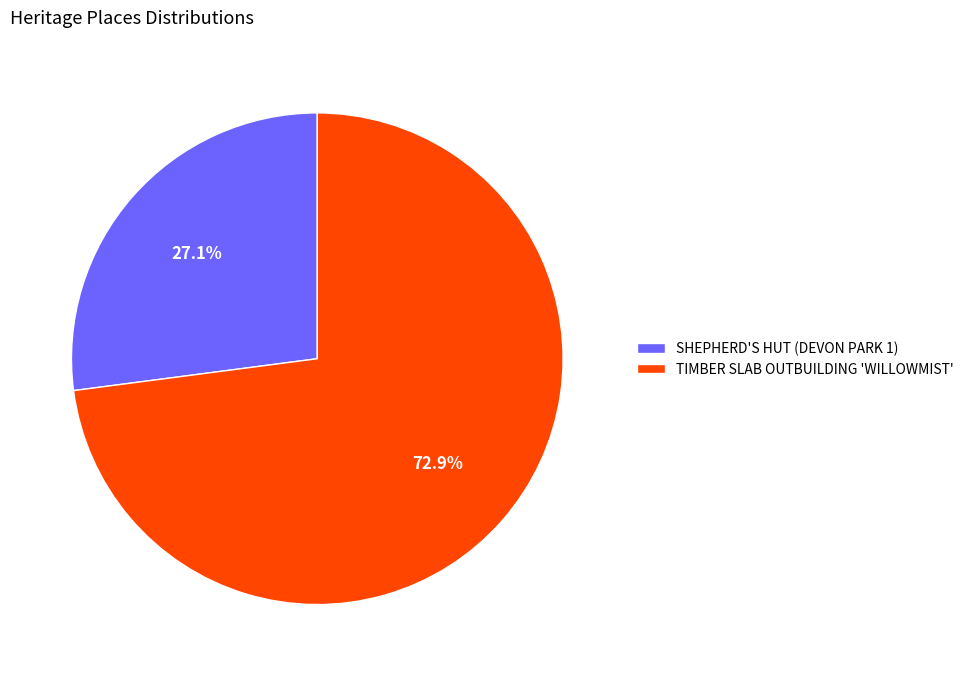

Which slice is the largest?

TIMBER SLAB OUTBUILDING 'WILLOWMIST'